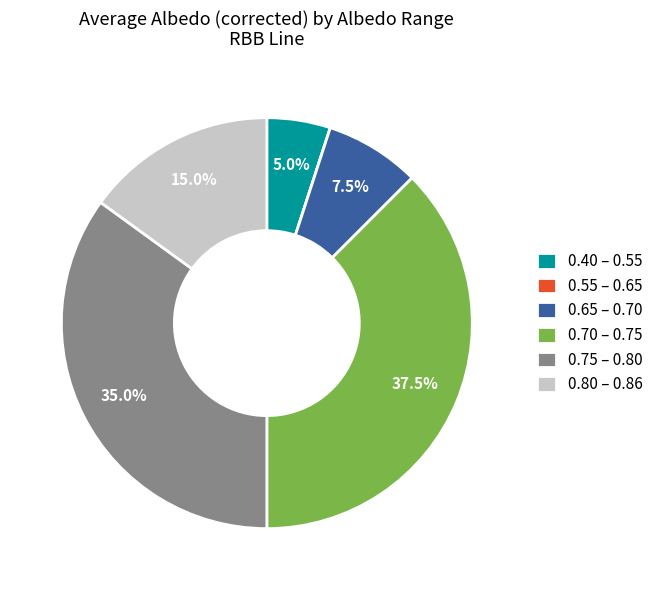

Which has a higher value, 0.75 – 0.80 or 0.40 – 0.55?

0.75 – 0.80